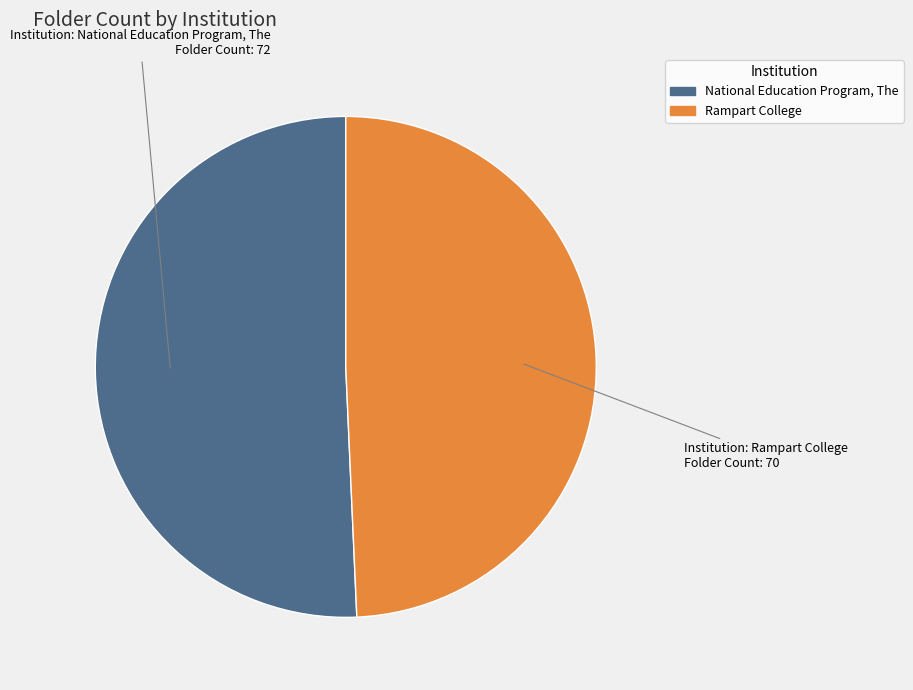

Between National Education Program, The and Rampart College, which is larger?

National Education Program, The